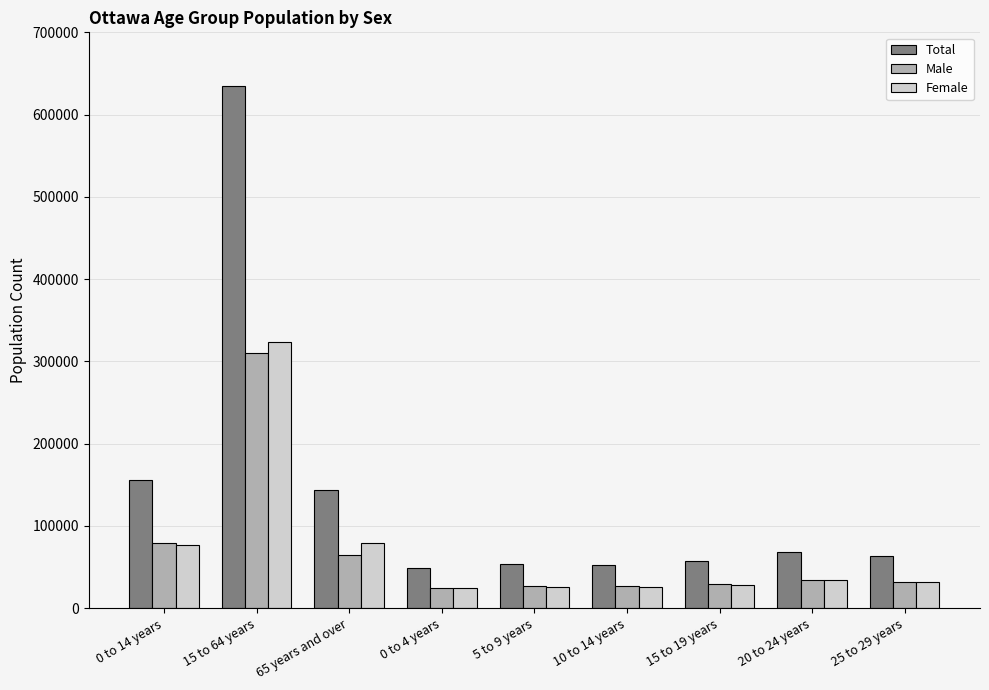

Which series has the widest spread of values?

Total